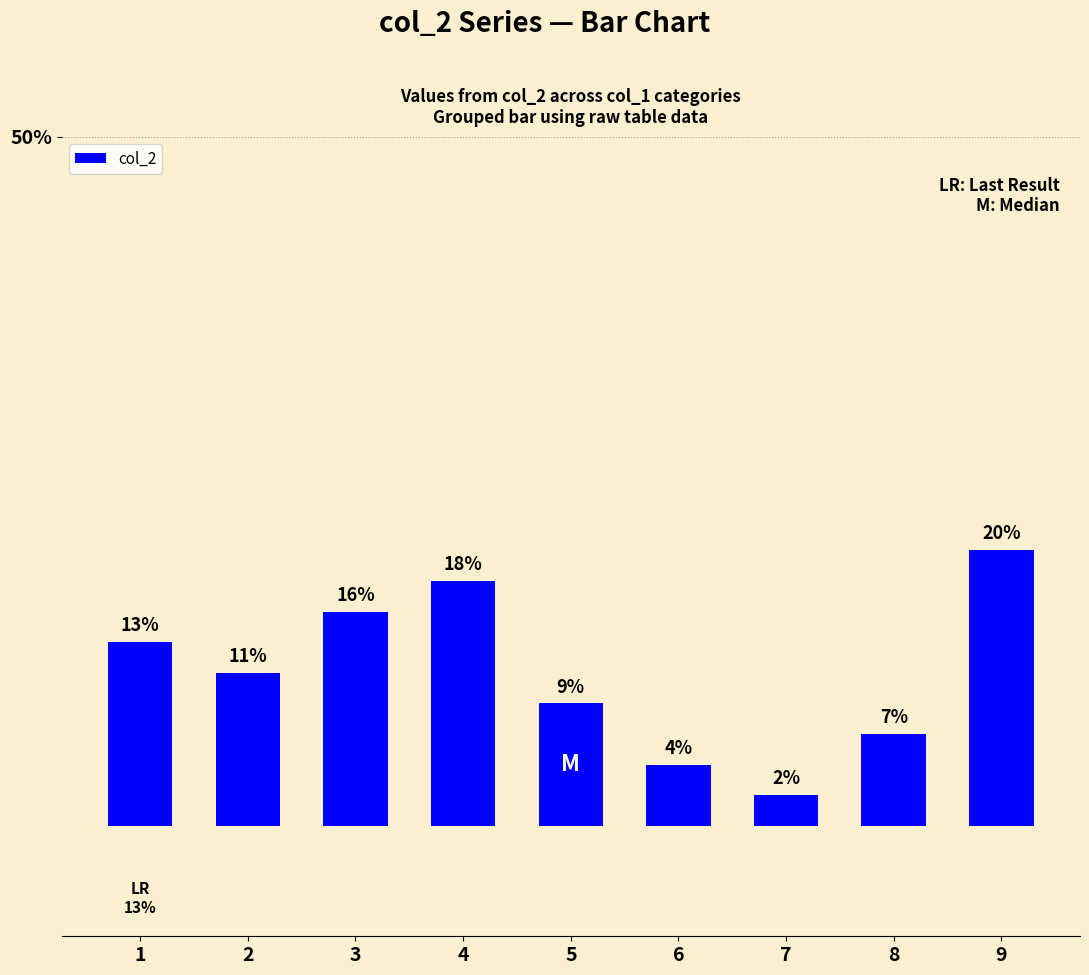

At which category does the chart reach its minimum across all series?

7